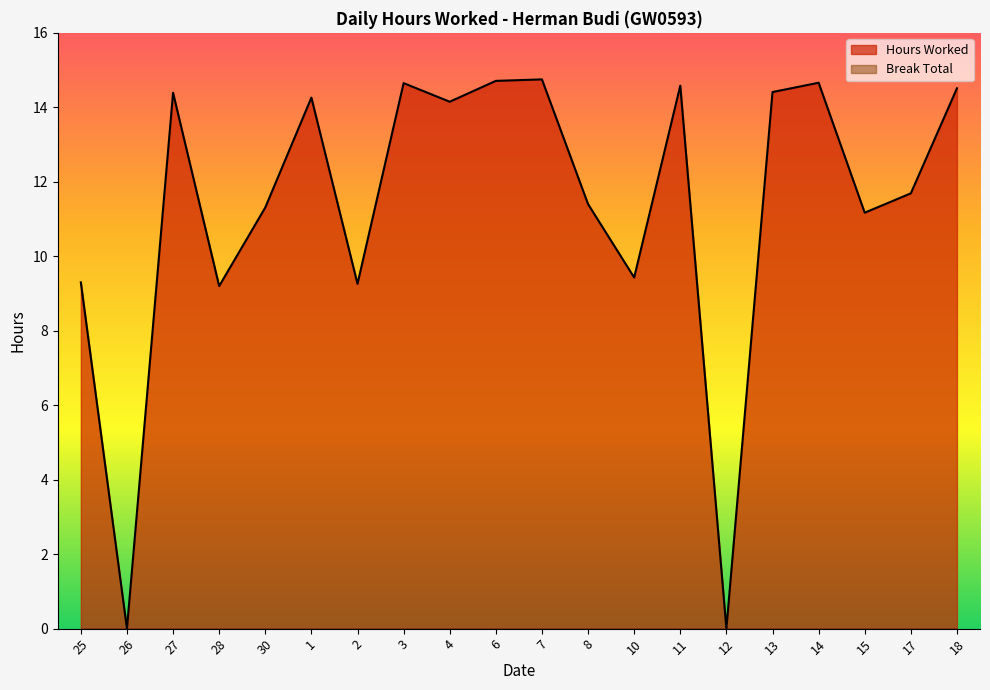

Approximately how many times larger is the value at 6 compared to 28?

1.6